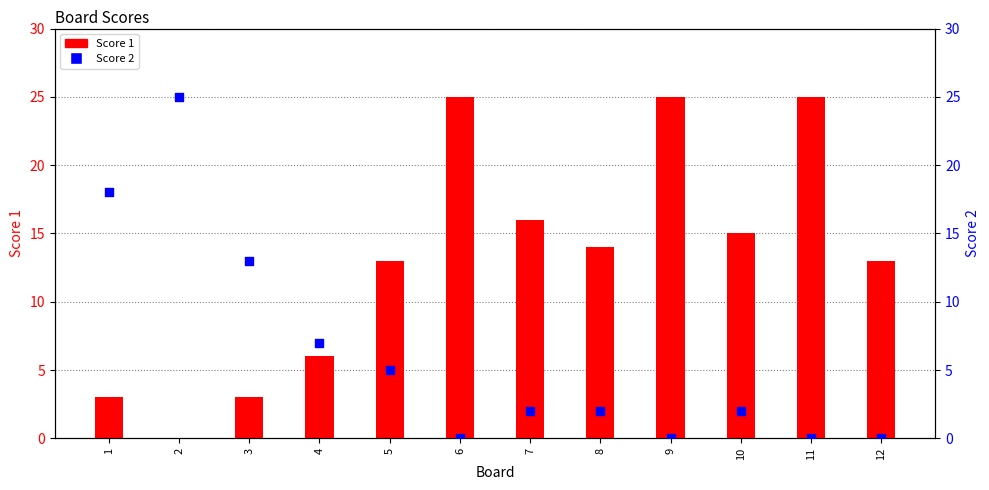

Which series contains the lowest Y value?

Score 1